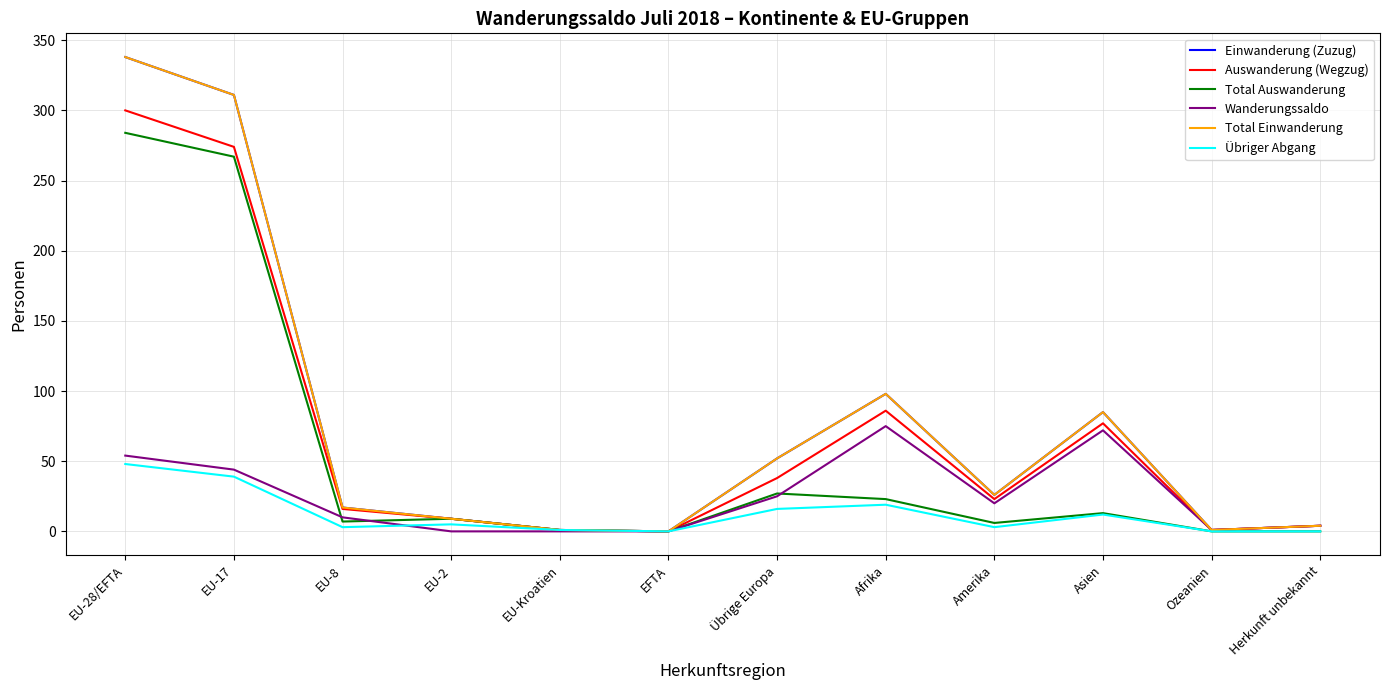

Does the chart have visible grid lines?

Yes